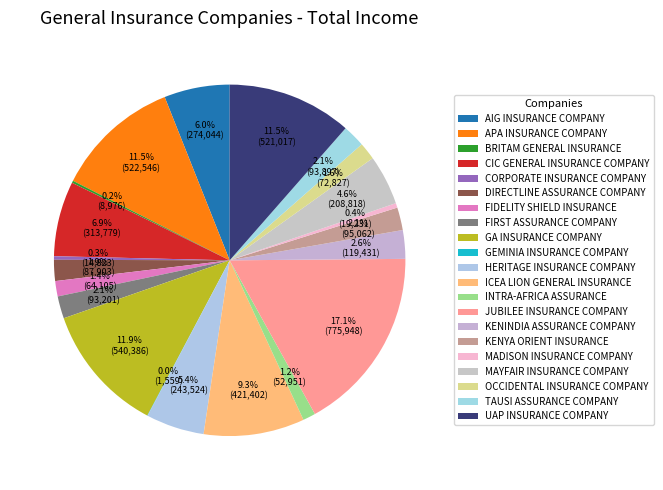

How many slices are in this pie chart?

21